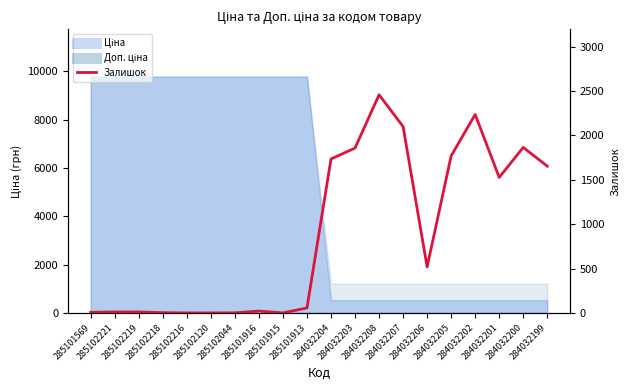

Which category has the lowest value across all series?

285102216